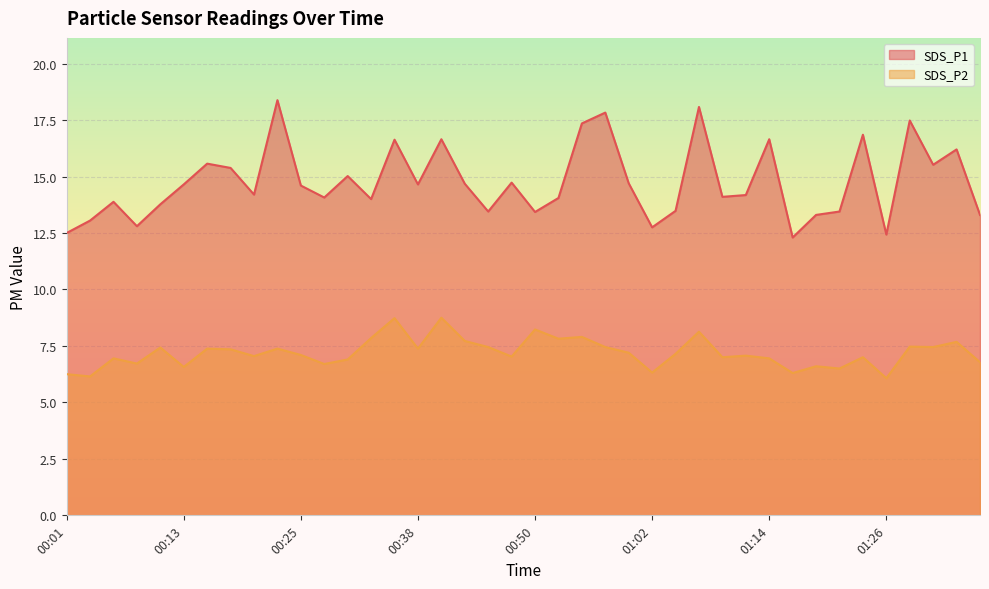

What is the maximum value for SDS_P1?

18.4